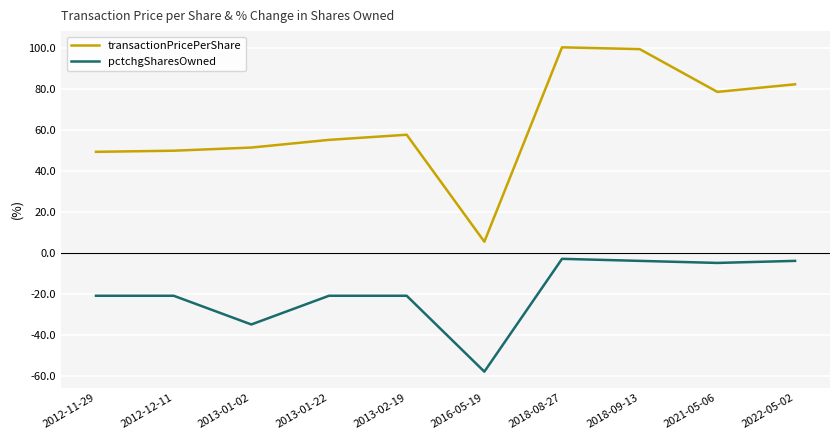

Read the transactionPricePerShare value at 2018-08-27.

100.1